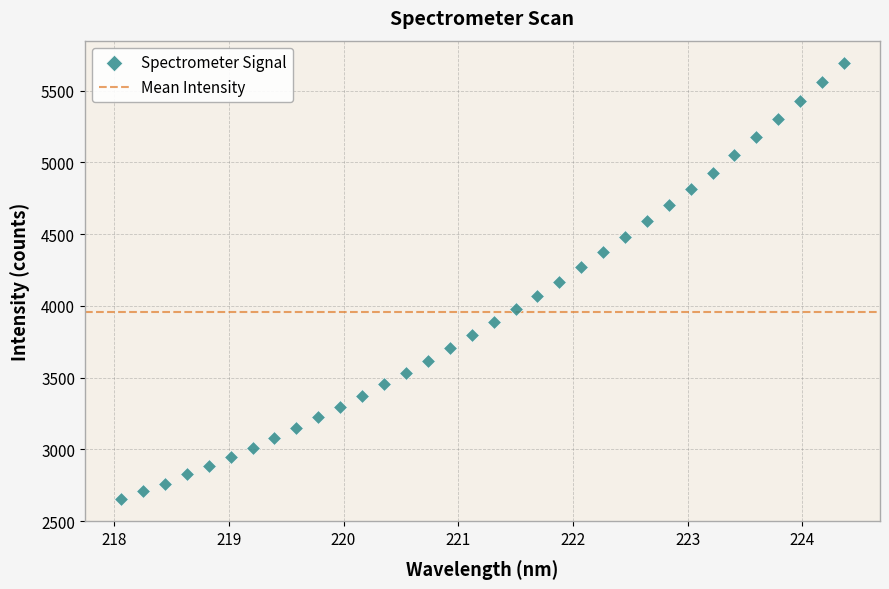

What is the range of Y values (max minus min)?

3043.5